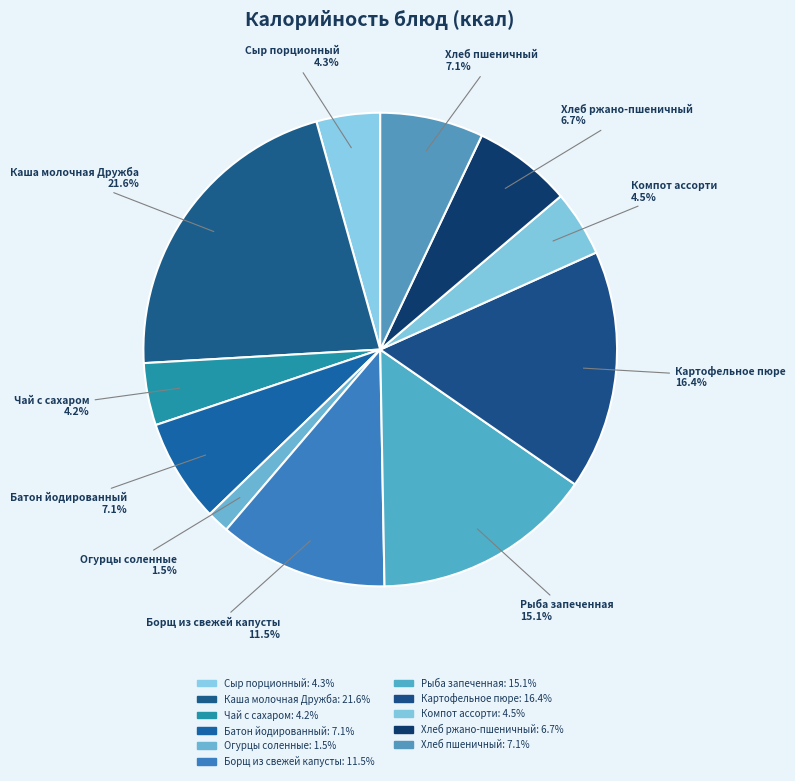

The Сыр порционный slice represents 13% of the pie. True or false?

False